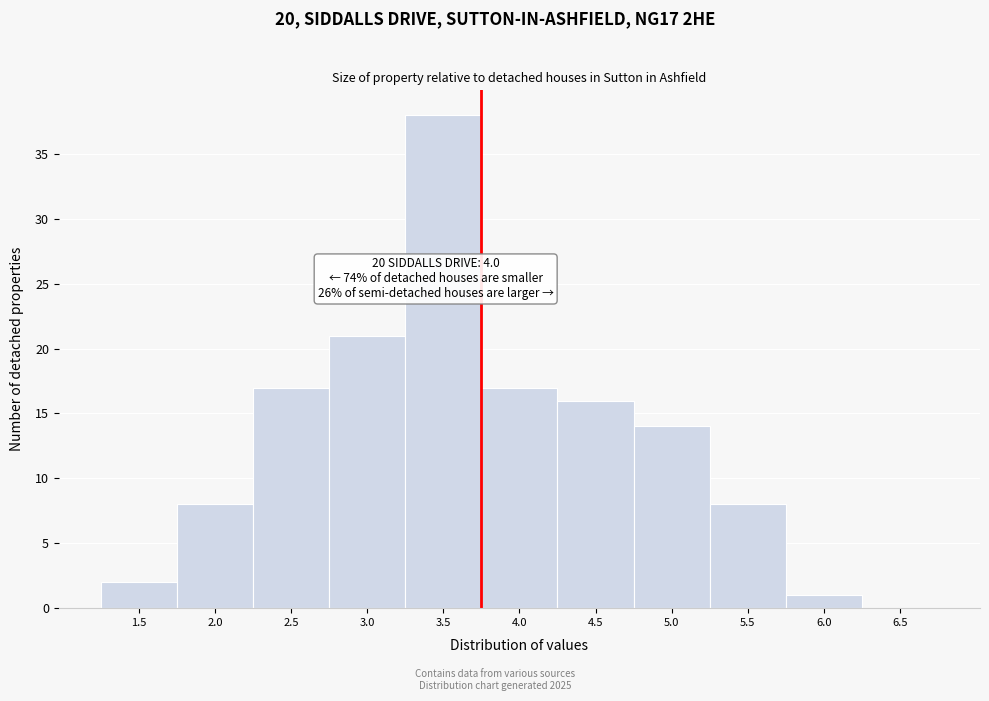

Reading left to right, what are all the values shown in this chart?

1.5=2	2.0=8	2.5=17	3.0=21	3.5=38	4.0=17	4.5=16	5.0=14	5.5=8	6.0=1	6.5=0